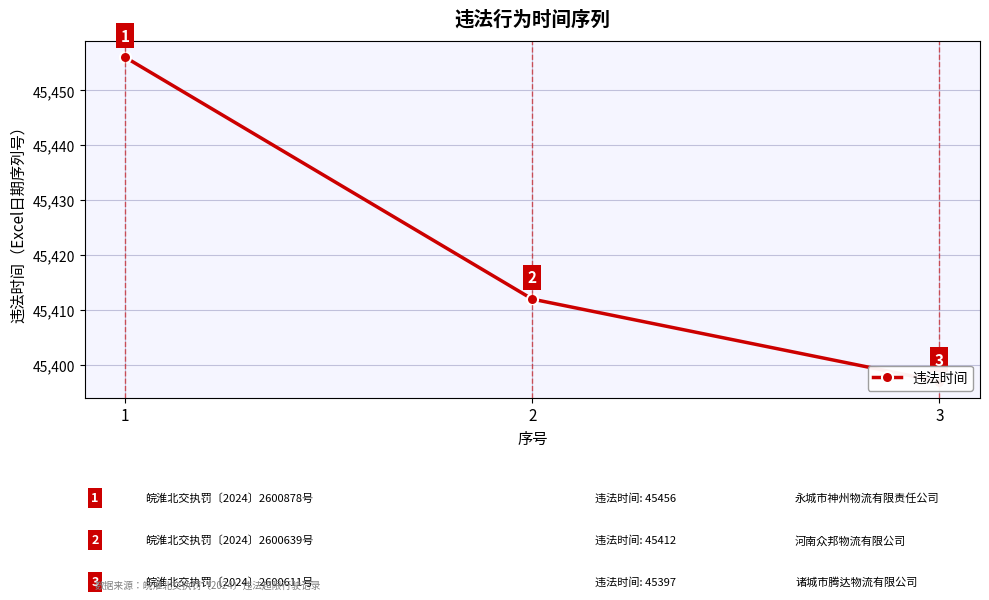

Where does the data first go above 45412?

1